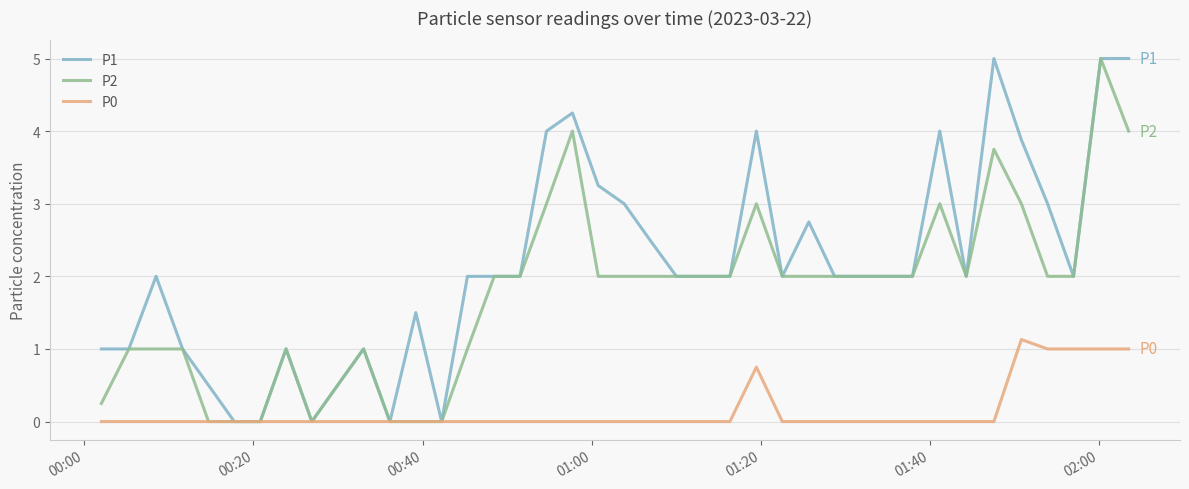

Is this an area chart (filled region under the line)?

No